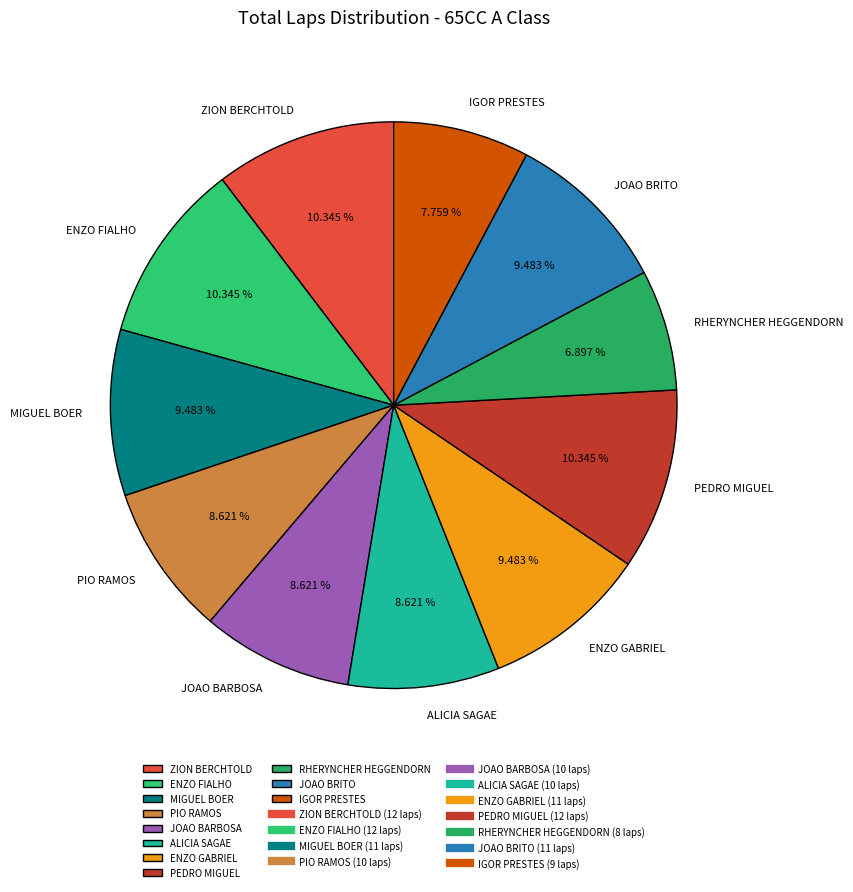

True or false: ENZO GABRIEL accounts for 21% of the total.

False